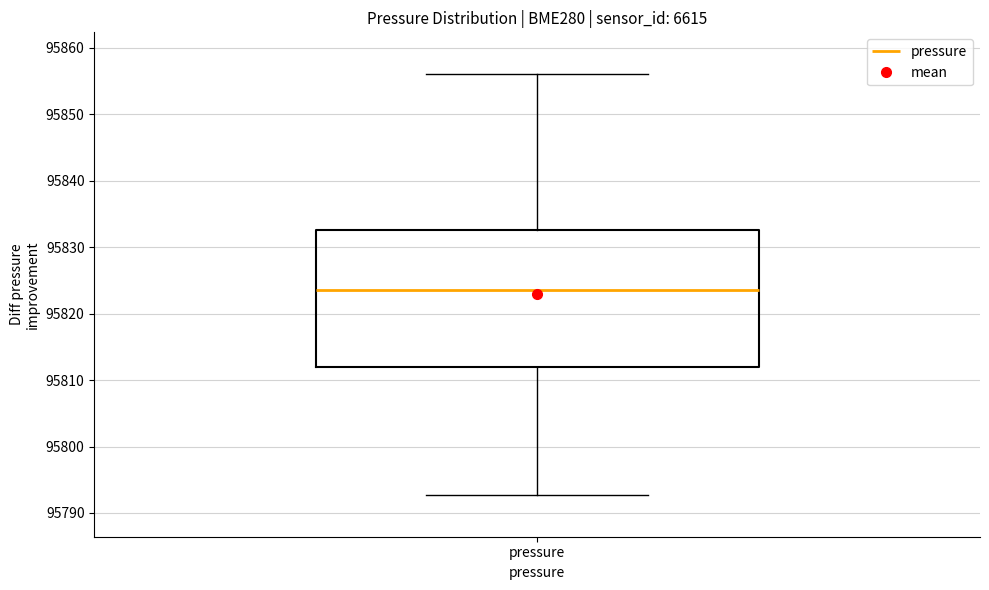

Read this box plot against the y-axis: the position of the median line, the range covered by the box, and the ends of both whiskers. The values are not printed on the chart, so give them approximately, as read against the axis.

median 95824, box 95812 to 95833, whiskers 95793 to 95856